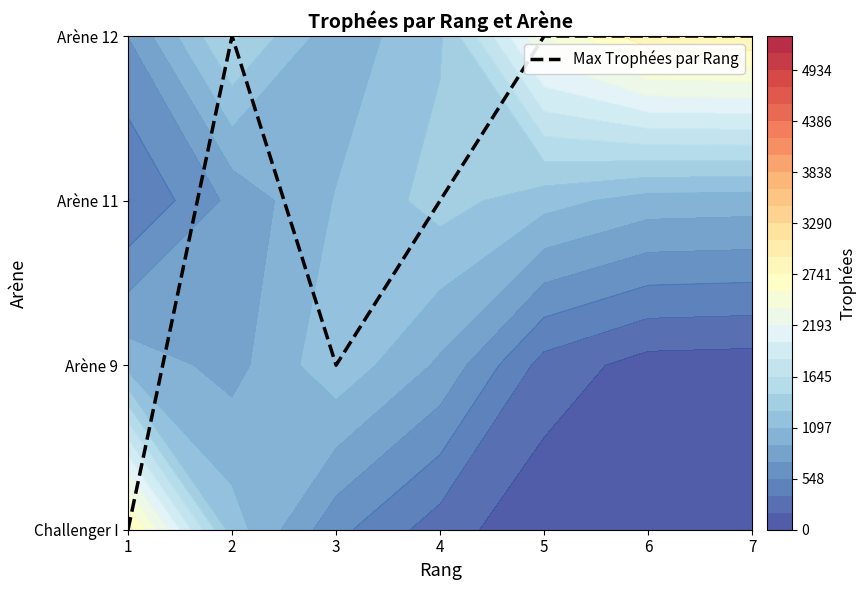

What is the change in value from 3 to 6?

+2